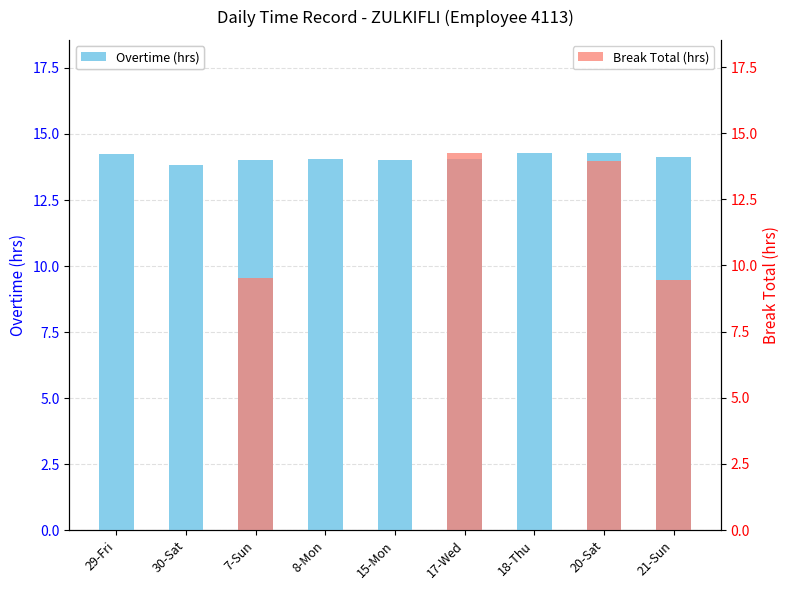

Reading left to right, extract all data points from this chart.

Overtime (hrs): 29-Fri=14.2	30-Sat=13.8	7-Sun=14.0	8-Mon=14.1	15-Mon=14.0	17-Wed=14.1	18-Thu=14.3	20-Sat=14.3	21-Sun=14.1
Break Total (hrs): 29-Fri=0.0	30-Sat=0.0	7-Sun=9.5	8-Mon=0.0	15-Mon=0.0	17-Wed=14.2	18-Thu=0.0	20-Sat=13.9	21-Sun=9.4